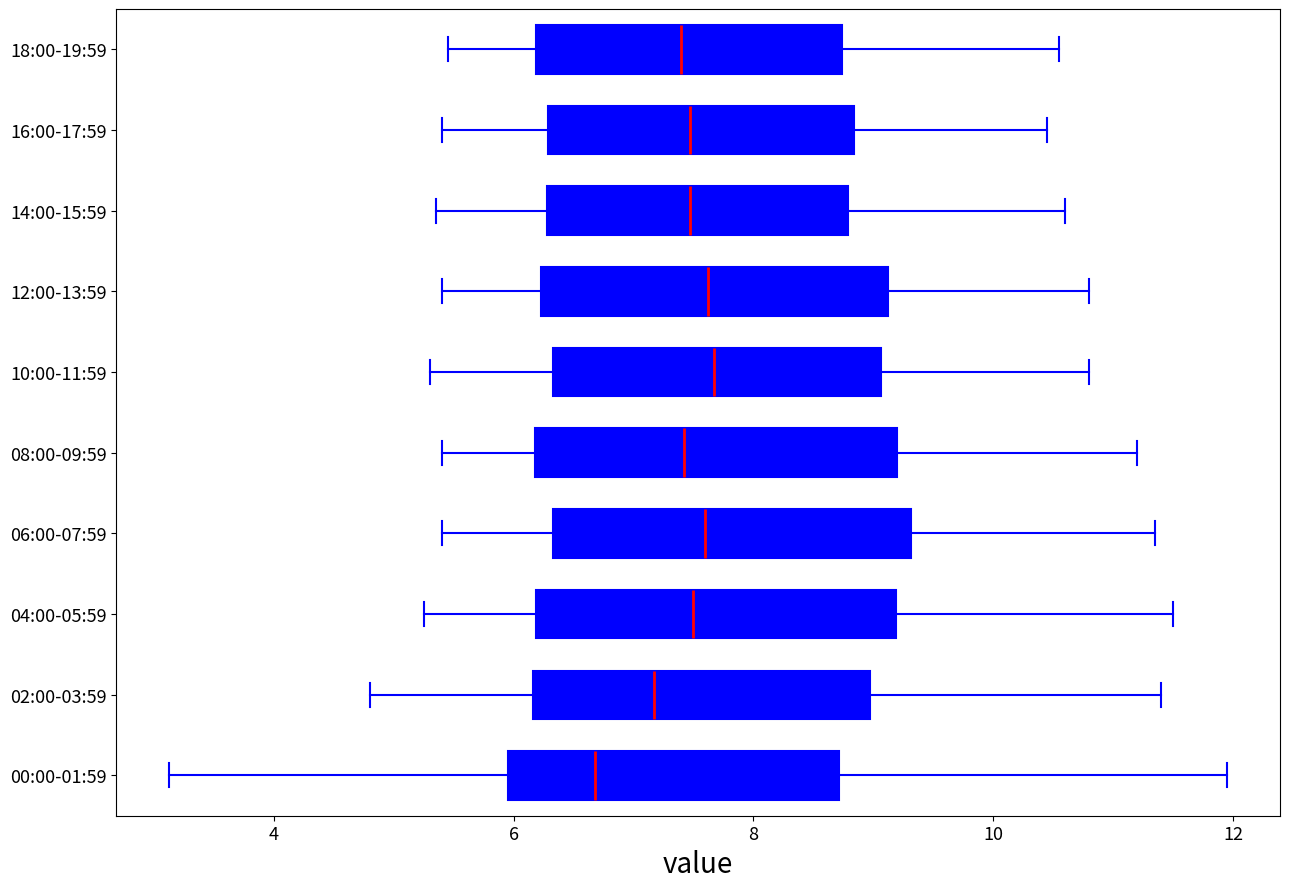

Where is the right edge of the box for 08:00-09:59 on the x-axis? The values are not printed on the chart, so give them approximately, as read against the axis.

9.2